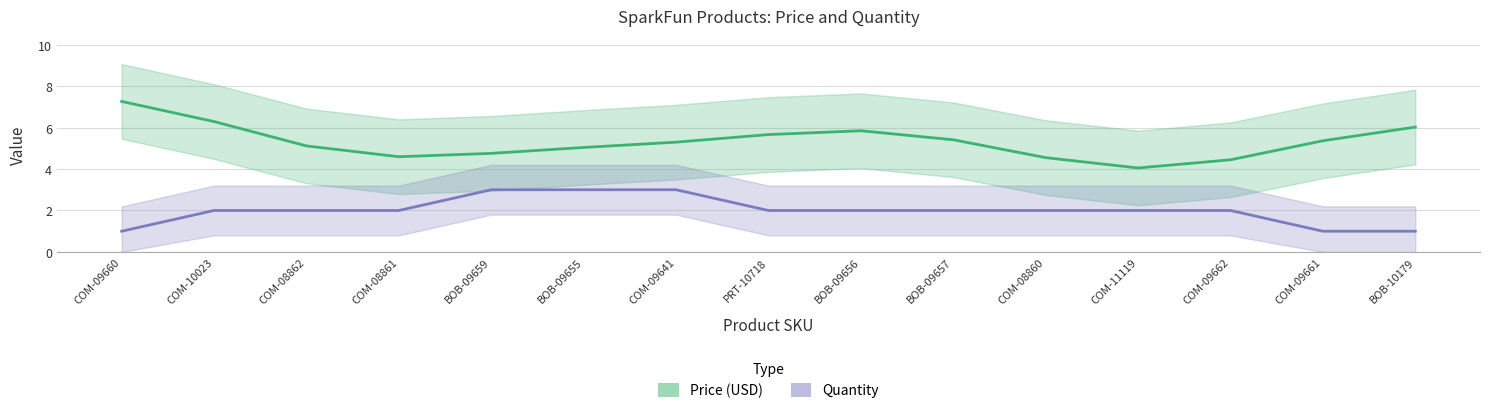

List the series in order of their peak value, lowest first.

Quantity, Price (USD)